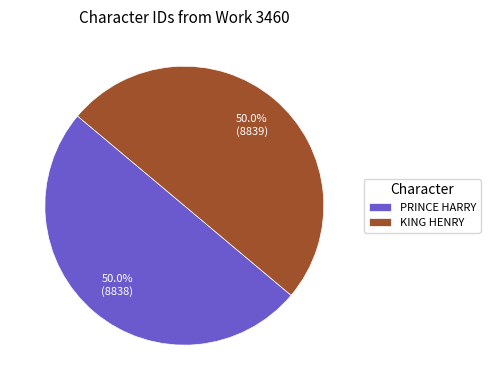

Combined, what portion of the pie is PRINCE HARRY and KING HENRY?

100.0%